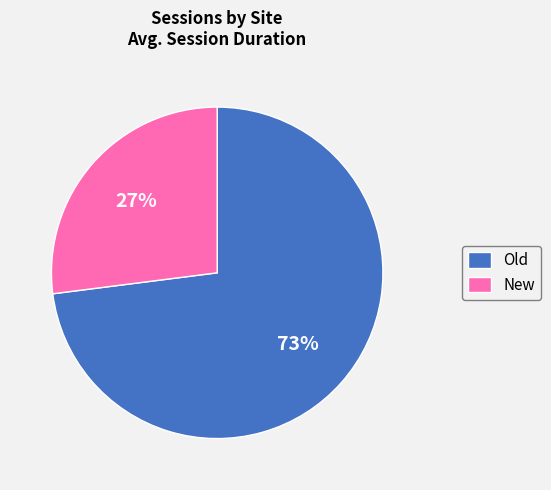

Which has a higher value, New or Old?

Old